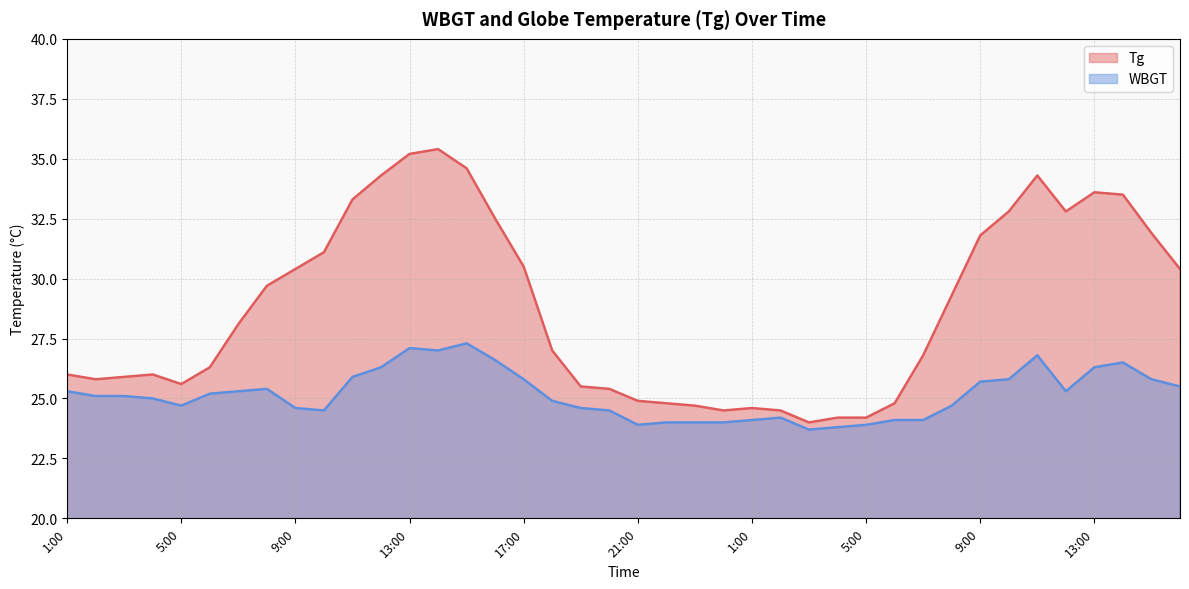

How many series are shown in this chart?

2